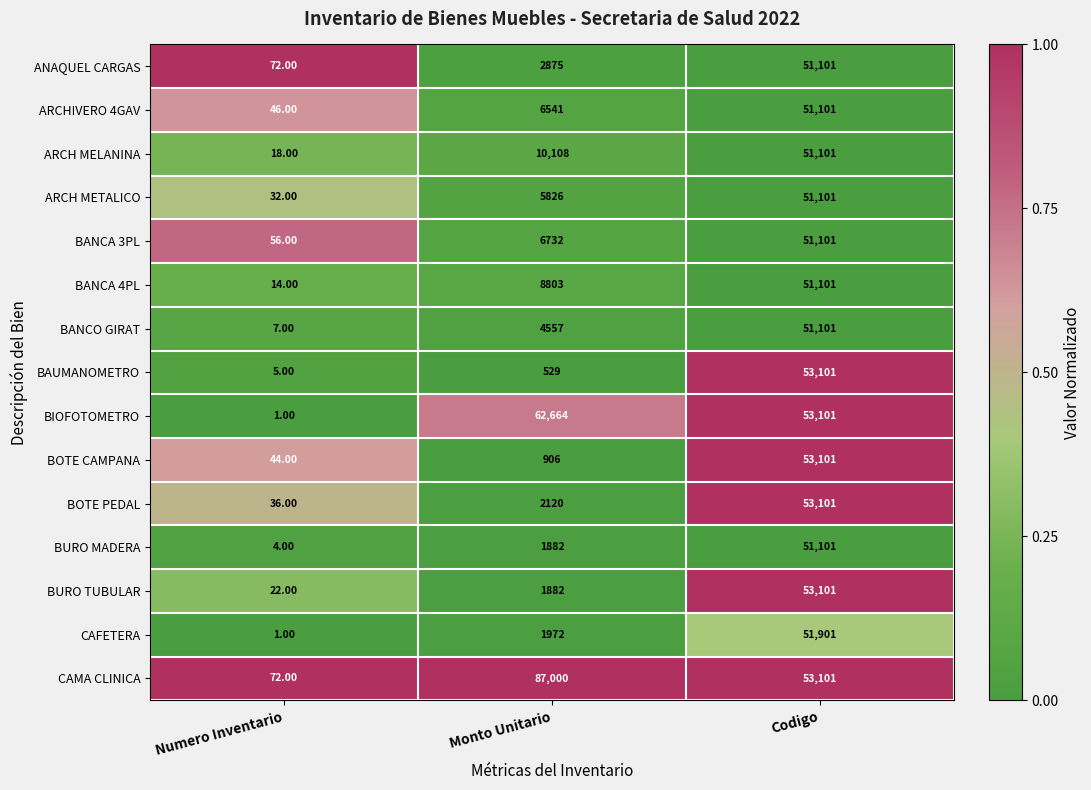

What is the difference between the CAMA CLINICA values at Codigo and Numero Inventario?

53029